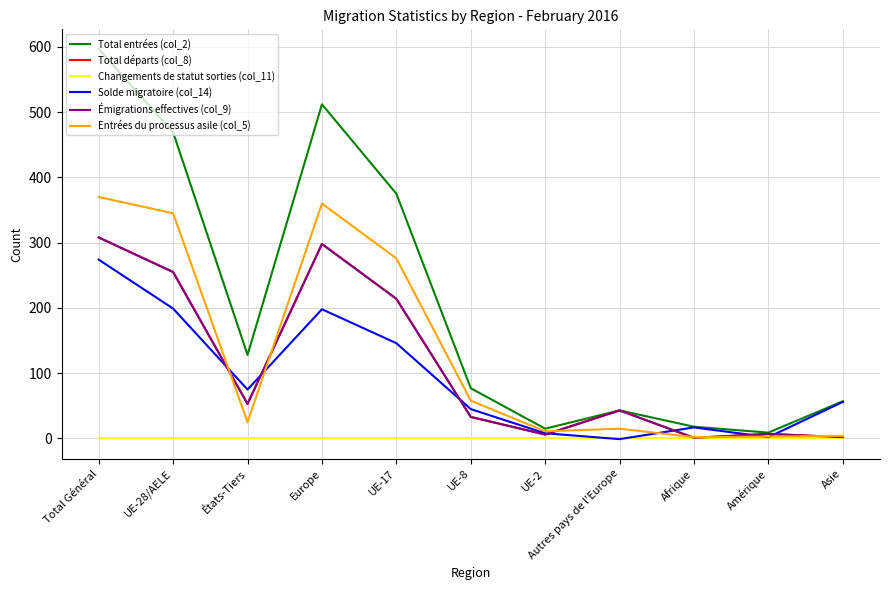

What is the maximum value for Total départs (col_8)?

308